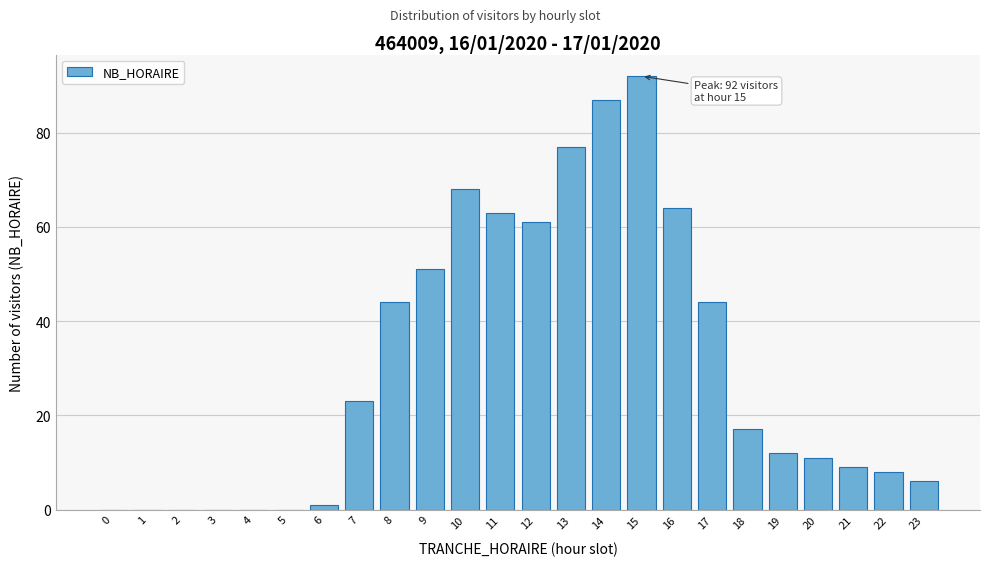

Reading right to left, list all the values displayed in this chart.

23=6	22=8	21=9	20=11	19=12	18=17	17=44	16=64	15=92	14=87	13=77	12=61	11=63	10=68	9=51	8=44	7=23	6=1	5=0	4=0	3=0	2=0	1=0	0=0